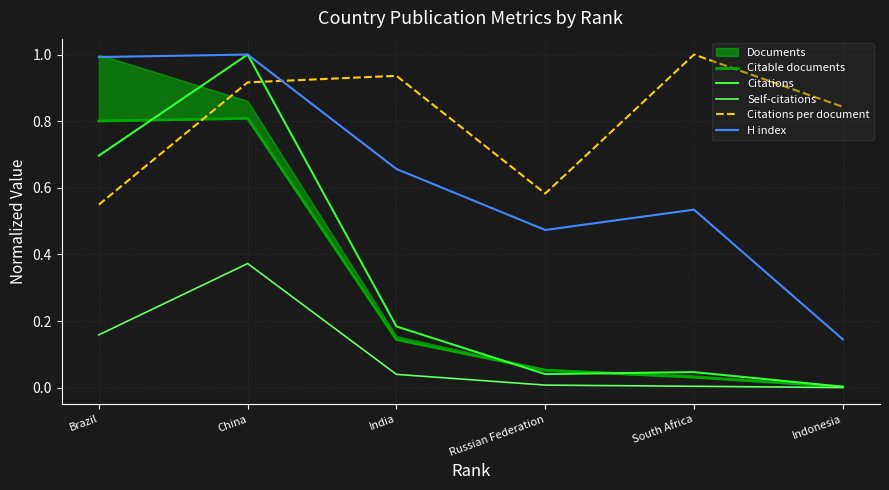

At South Africa, list the series in order from smallest to largest.

Self-citations, Citable documents, Citations, H index, Citations per document